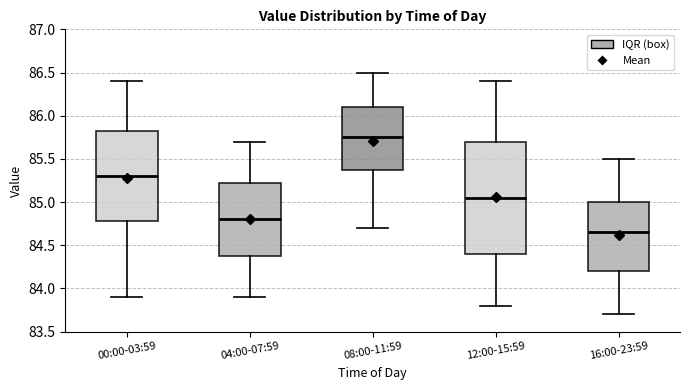

Which box is the tallest, from its lower edge to its upper edge?

12:00-15:59